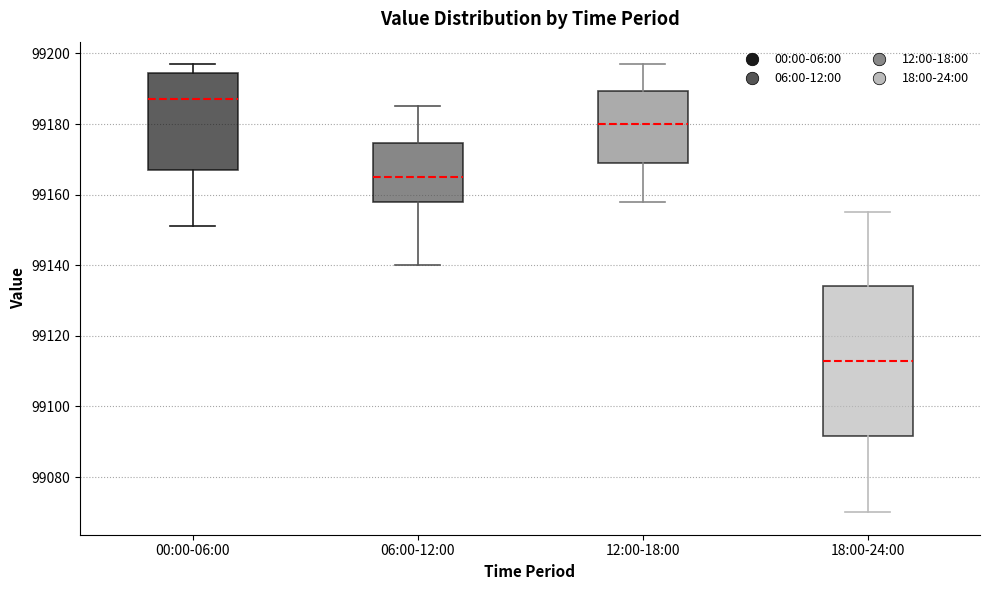

Which box has the lowest median line?

18:00-24:00